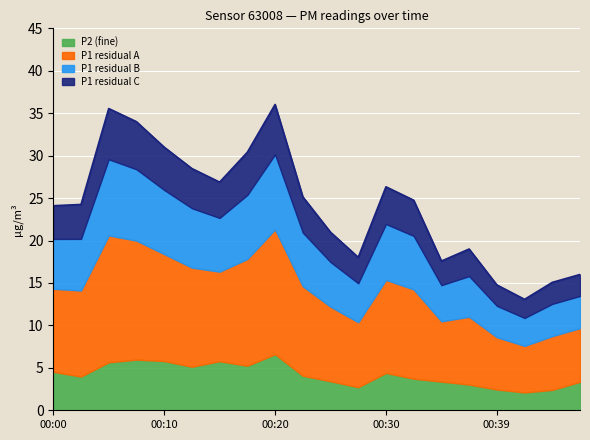

What is the average value?

24.1